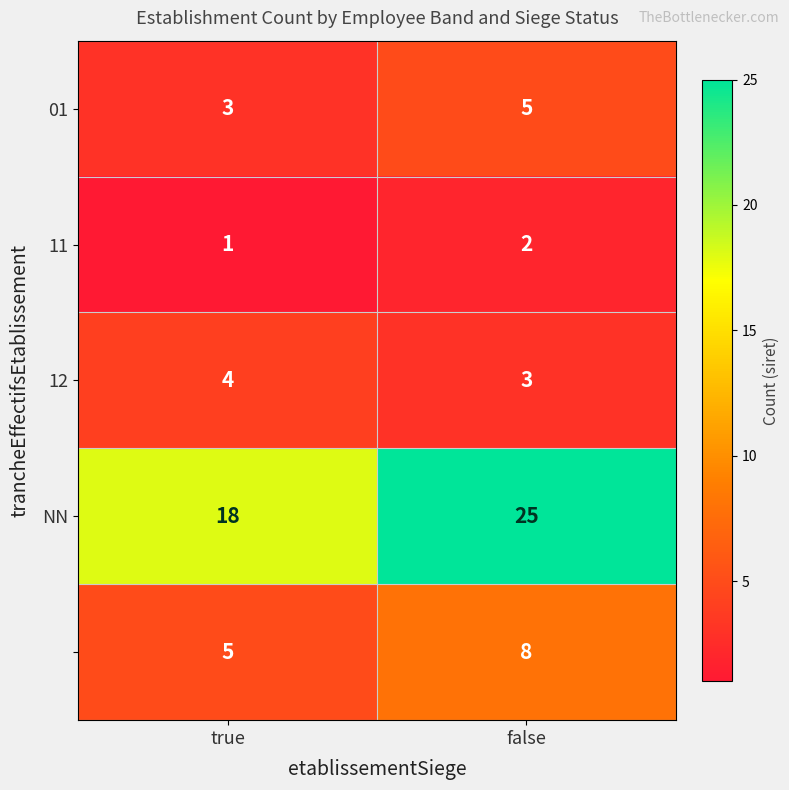

What is the total value across all series at false?

43